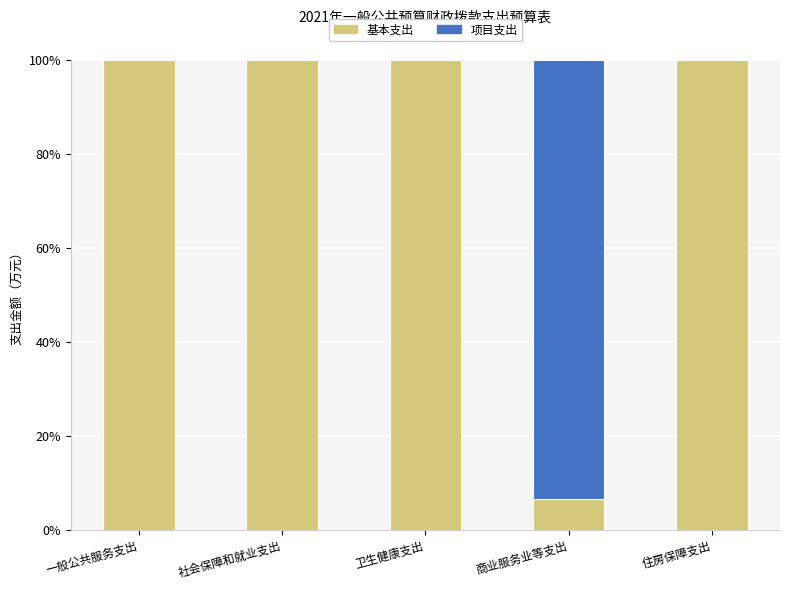

The value of 基本支出 at 住房保障支出 is 153.9. True or false?

False